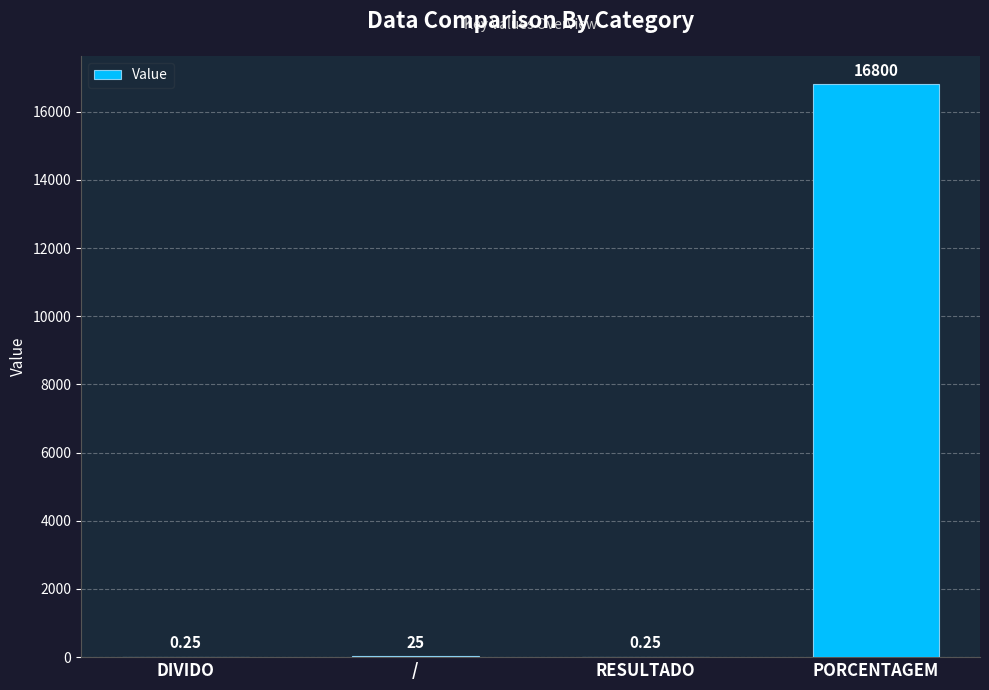

At which category does the chart reach its peak across all series?

PORCENTAGEM